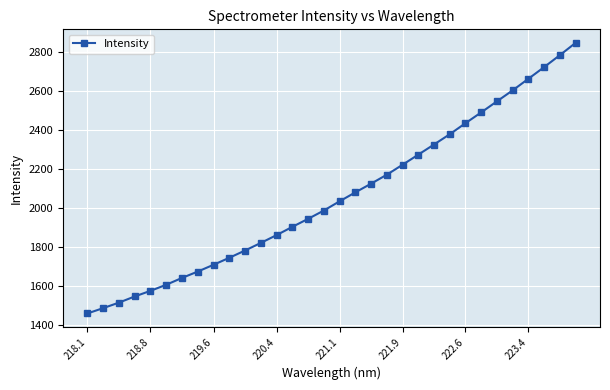

What is the difference between the maximum and minimum values?

1387.4